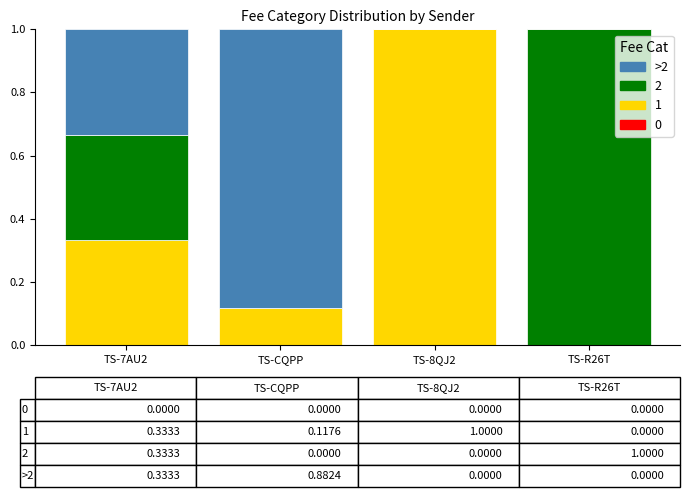

How many data points does each series have?

4